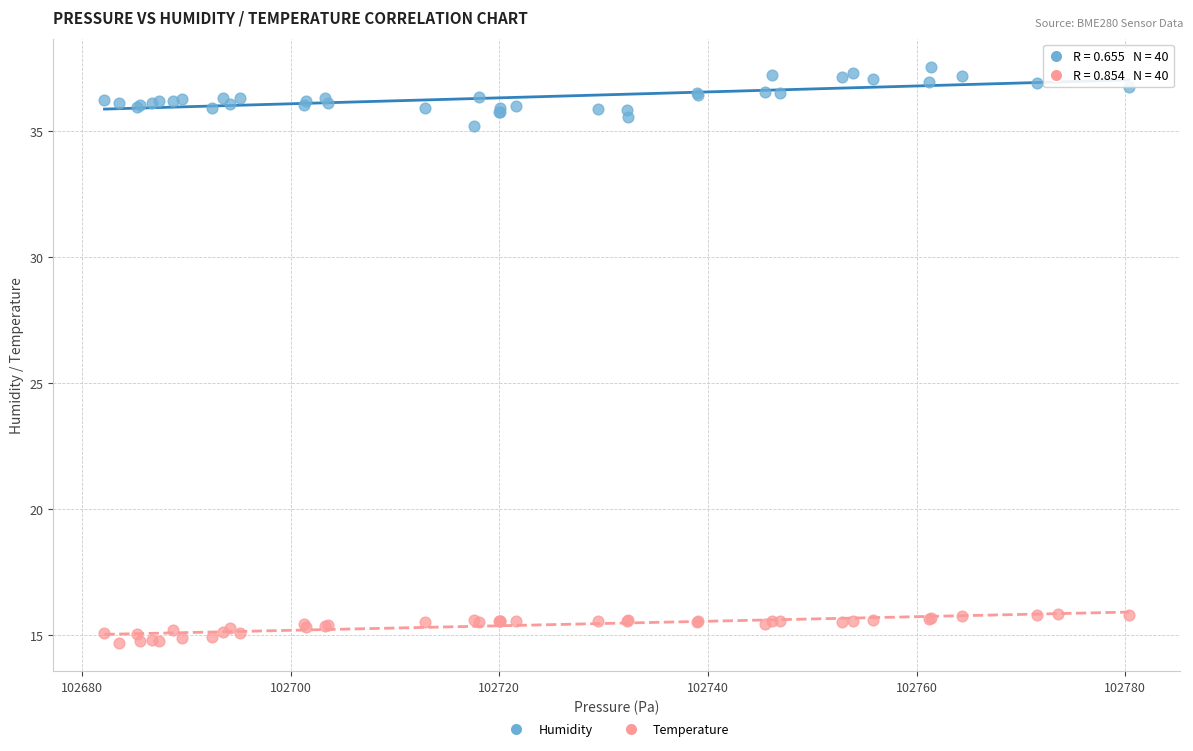

Across all series, what Y value is closest to 26?

35.2